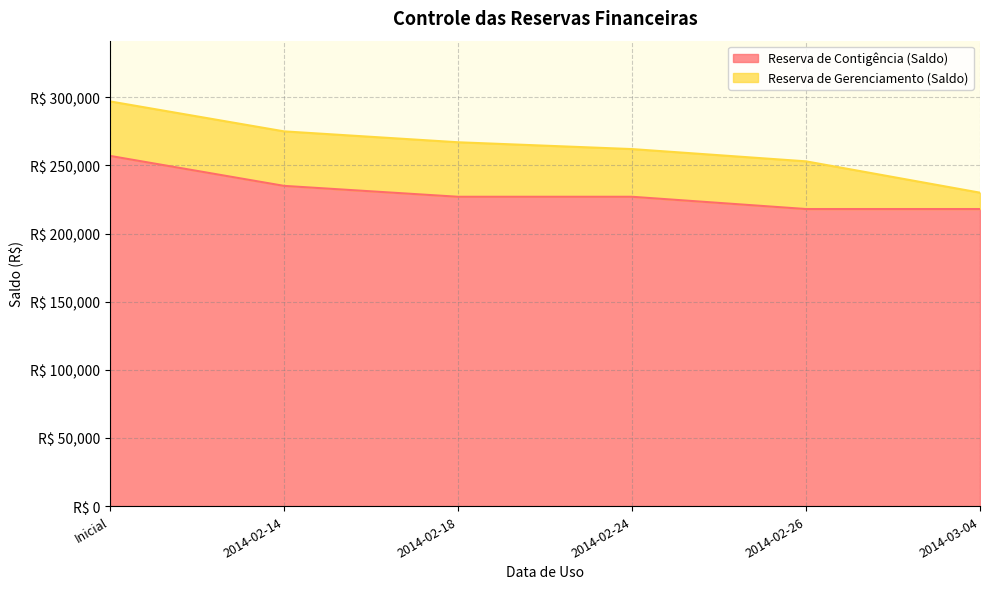

At which category does the chart reach its peak across all series?

Inicial